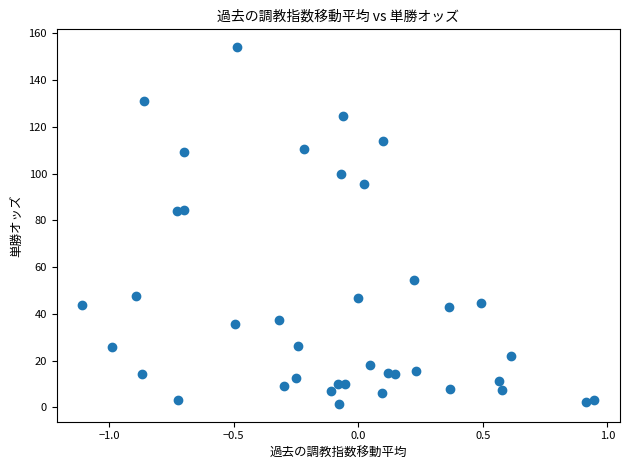

What is the range of X values (max minus min)?

2.1